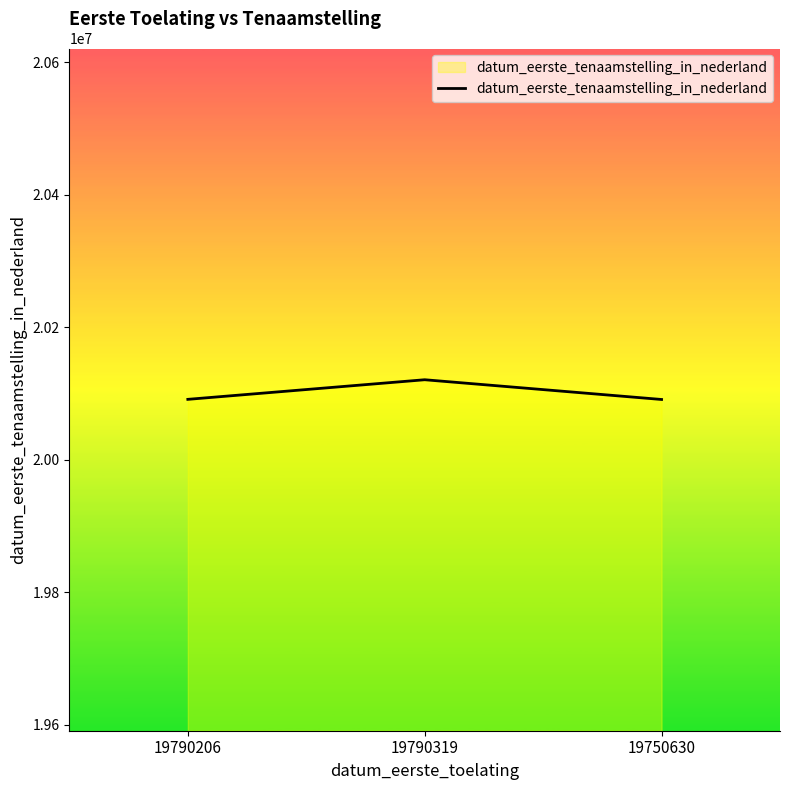

How many distinct data groups are displayed?

1